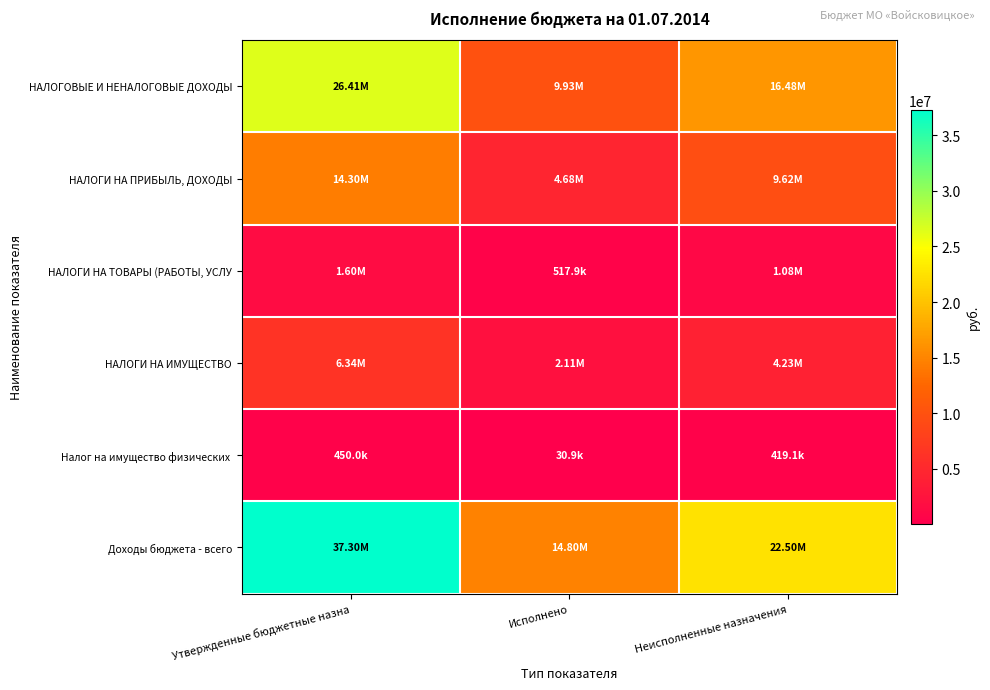

Which series has the largest total across all categories?

Доходы бюджета - всего